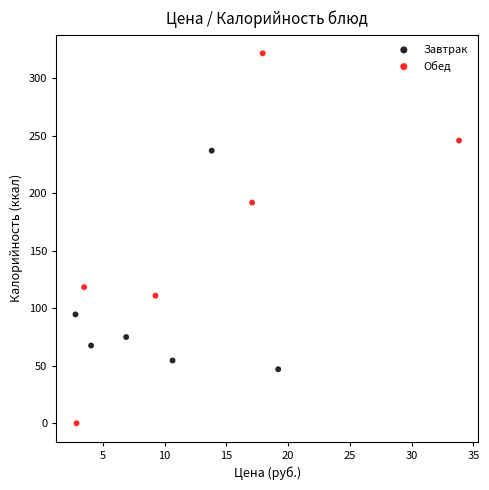

Which series reaches the maximum Y coordinate?

Обед